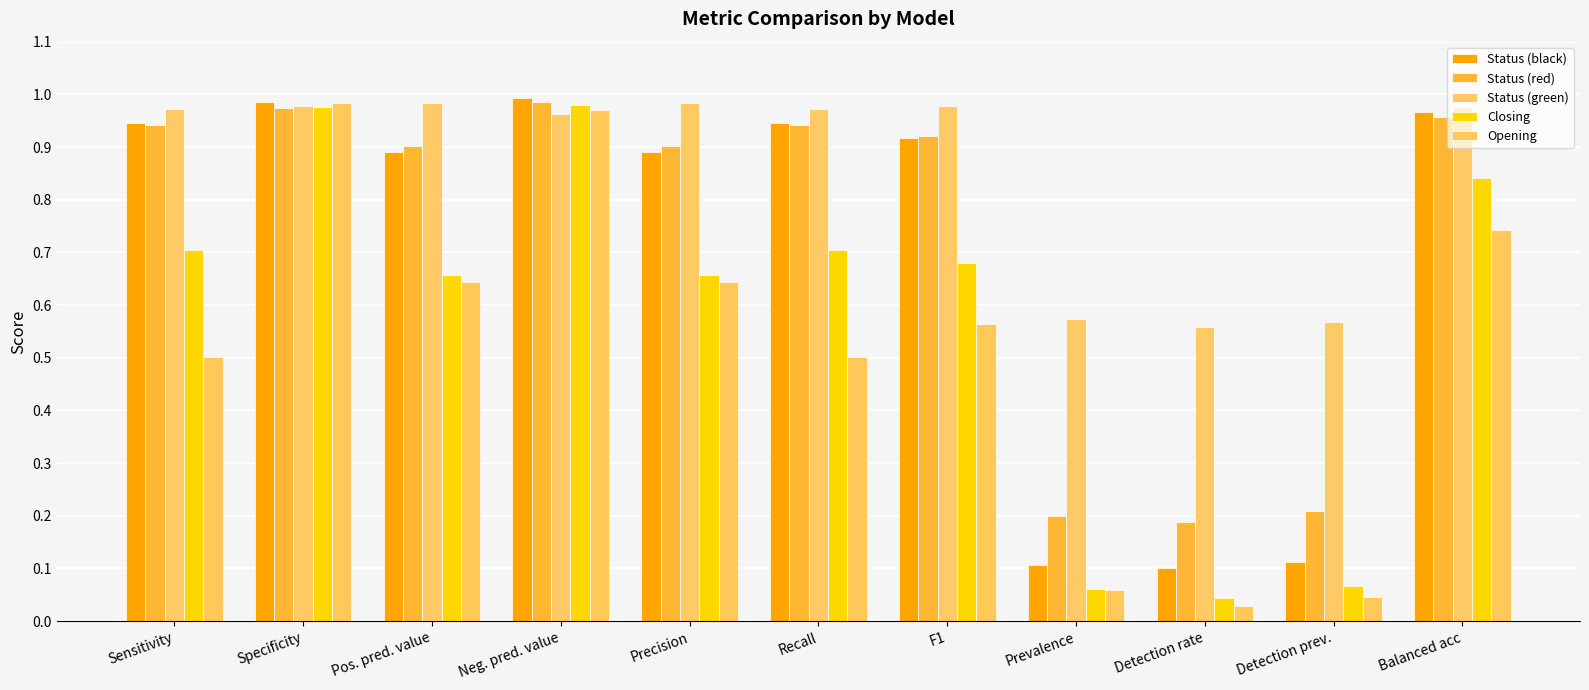

How many bars are there in each group?

5